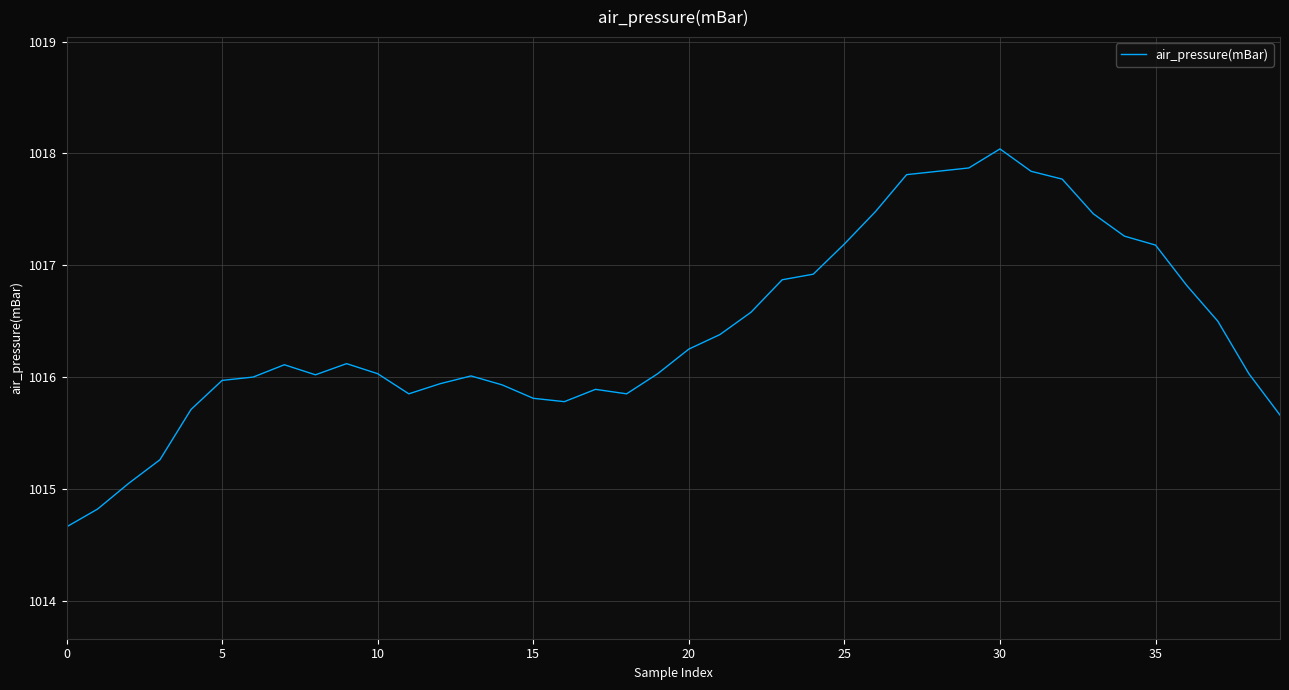

What is the greatest value displayed?

1018.0